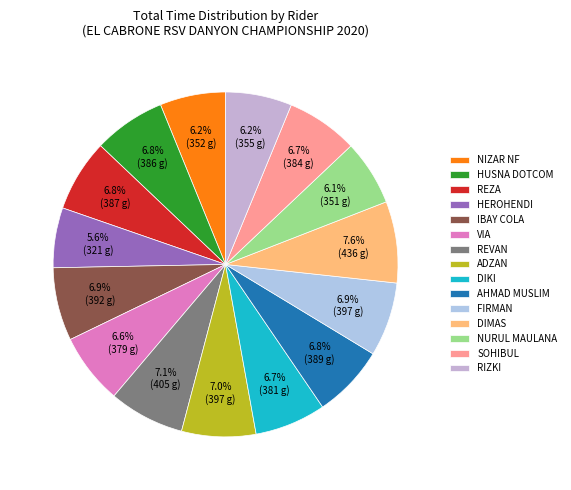

How many slices are in this pie chart?

15